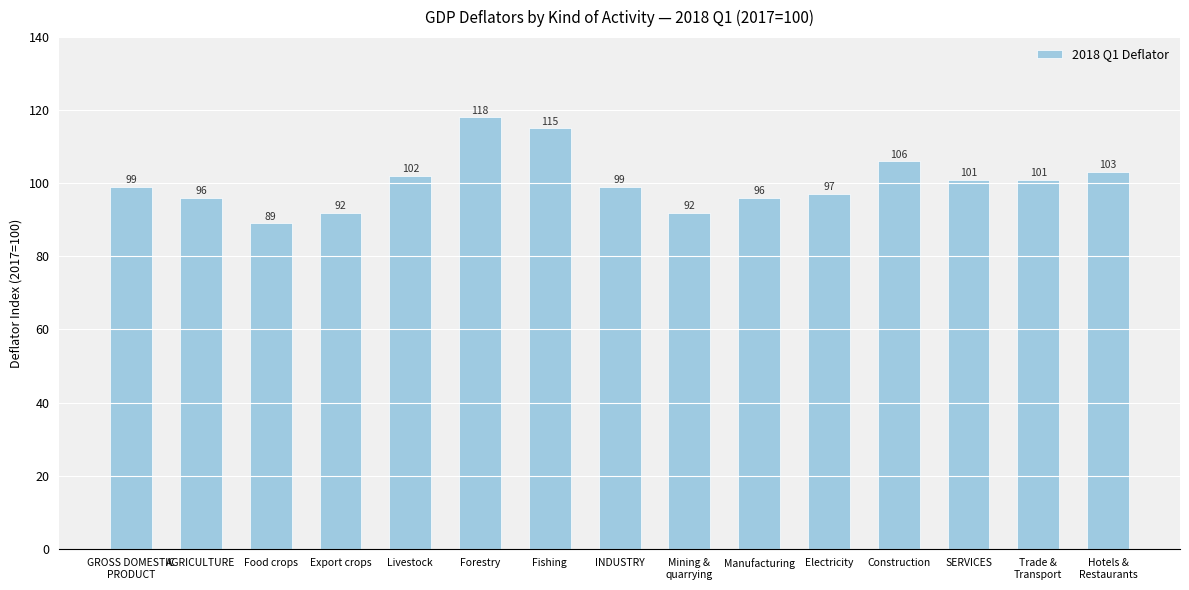

What is the smallest value displayed?

89